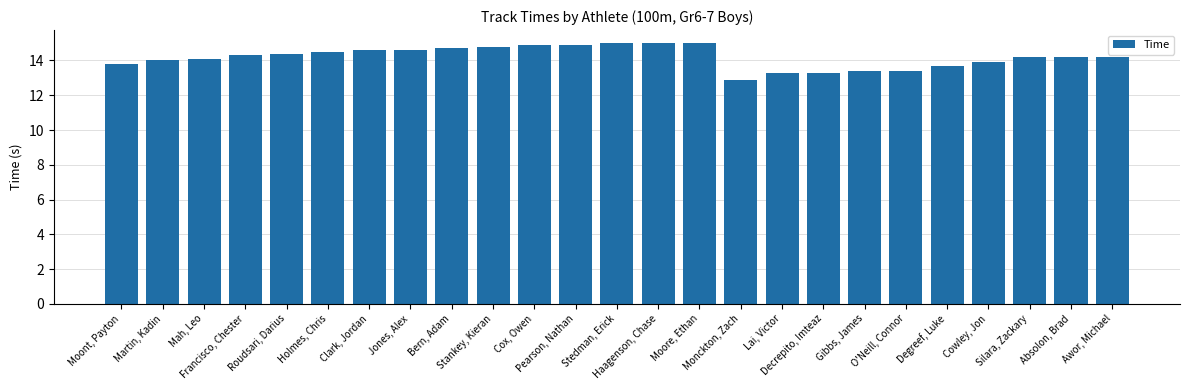

What is the smallest value displayed?

12.9